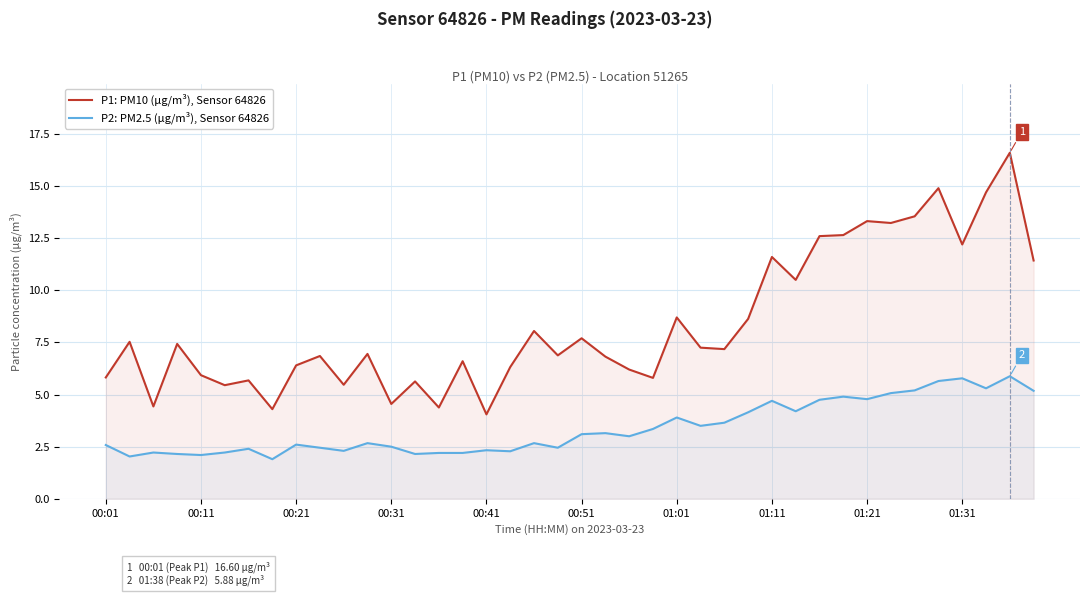

True or false: P1: PM10 (µg/m³), Sensor 64826 and P2: PM2.5 (µg/m³), Sensor 64826 intersect in this chart.

False